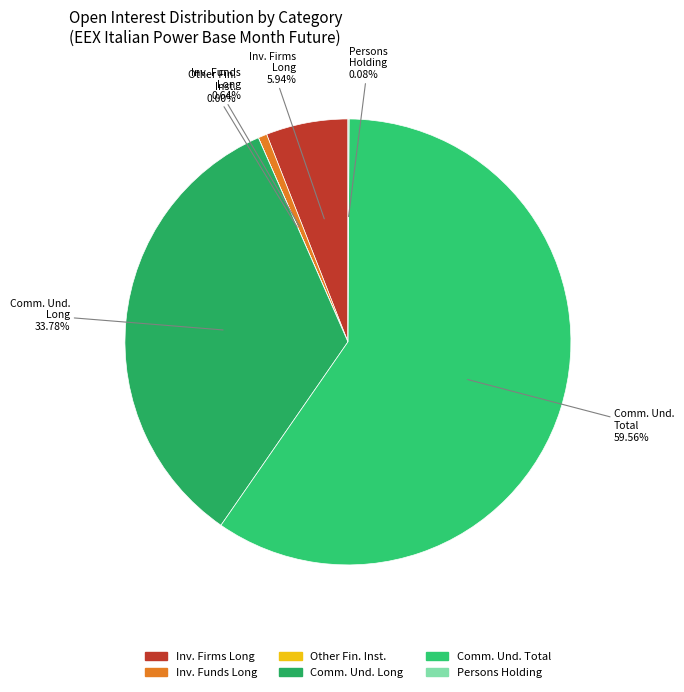

Which slice is the largest?

Commercial Undertakings (Total)